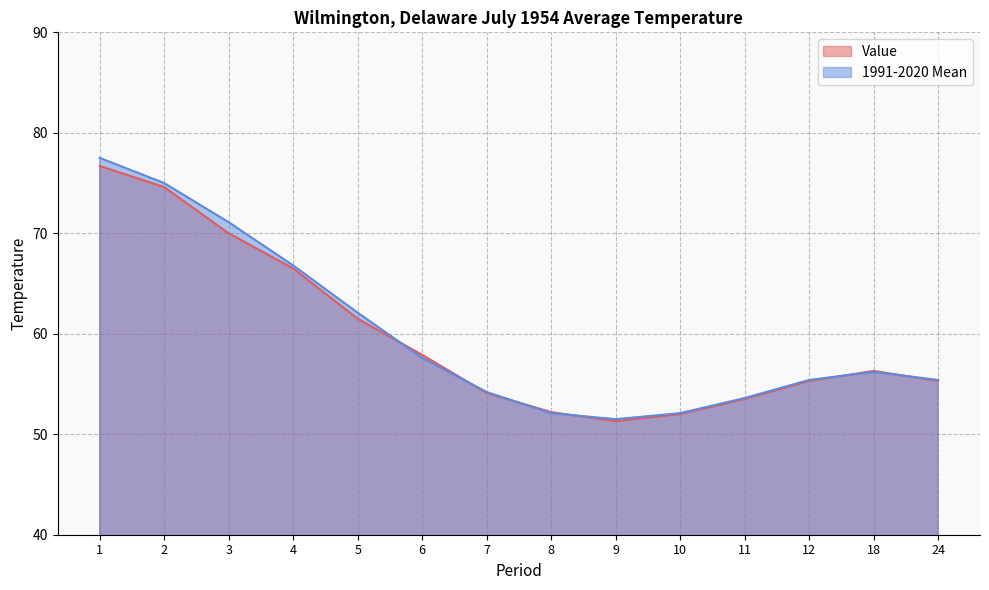

What is the sum of all Value values?

837.2